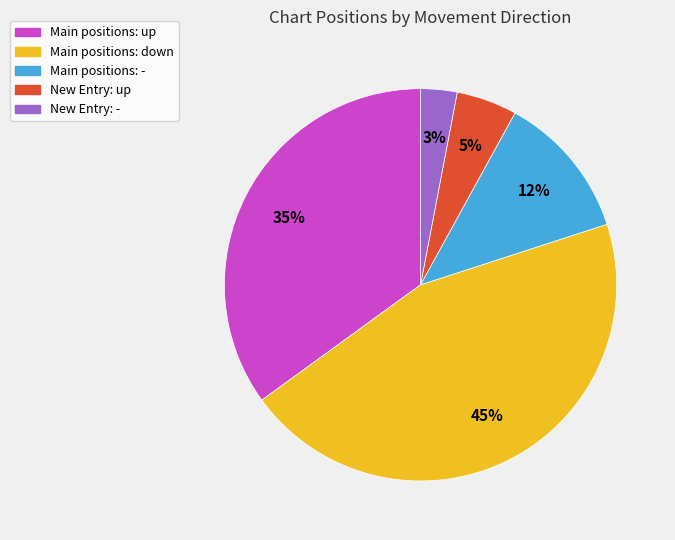

To the nearest percent, what is the difference between the largest and smallest slice percentages?

42%